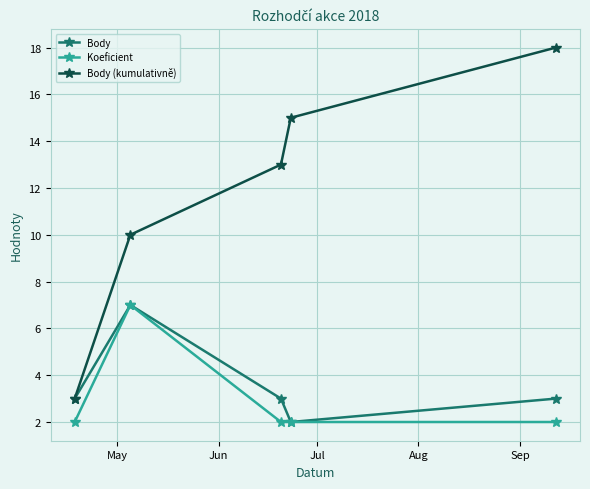

Which series has the largest range (max minus min)?

Body (kumulativně)